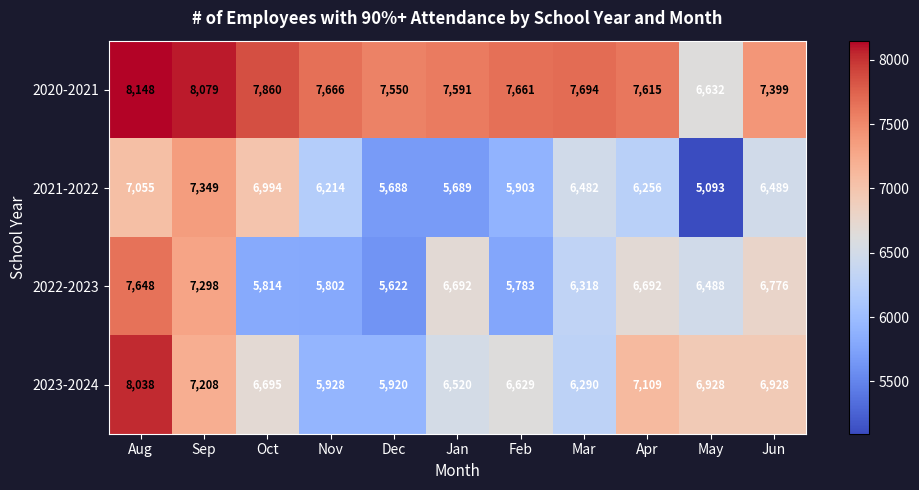

At which label is 2020-2021 closest to 7390?

Jun